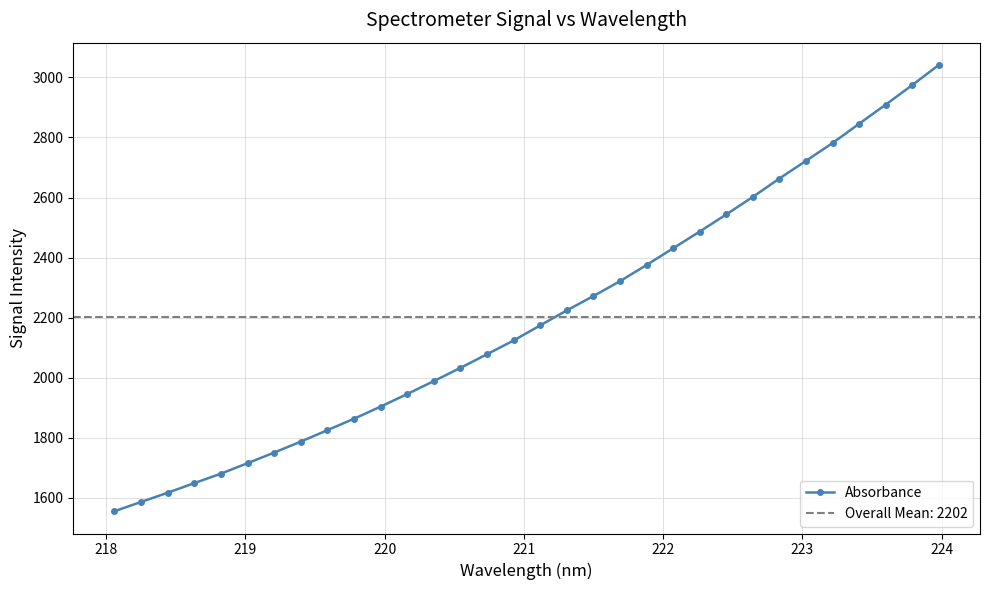

What is the highest value of the Absorbance series?

3041.6